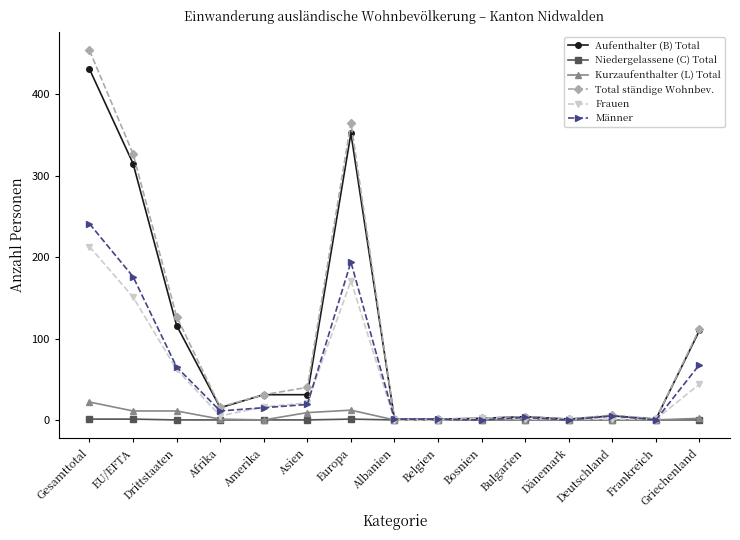

Between Drittstaaten and Europa, which series saw the biggest shift?

Total ständige Wohnbev.